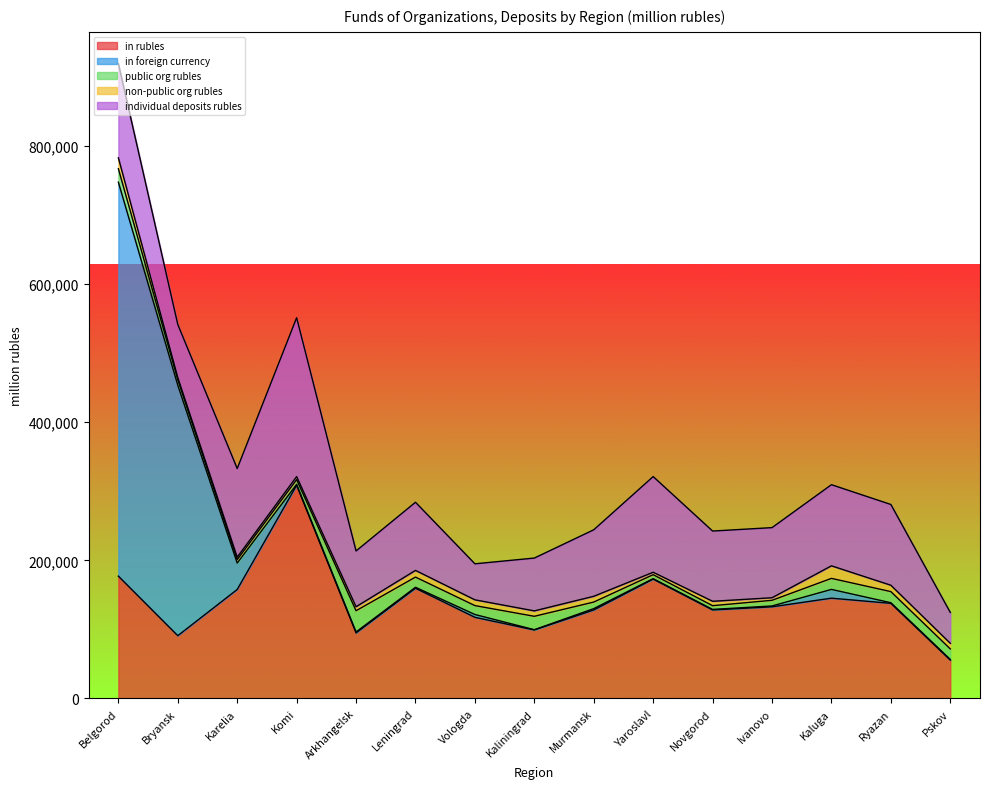

How many interior local peaks does the non-public org rubles series have?

4